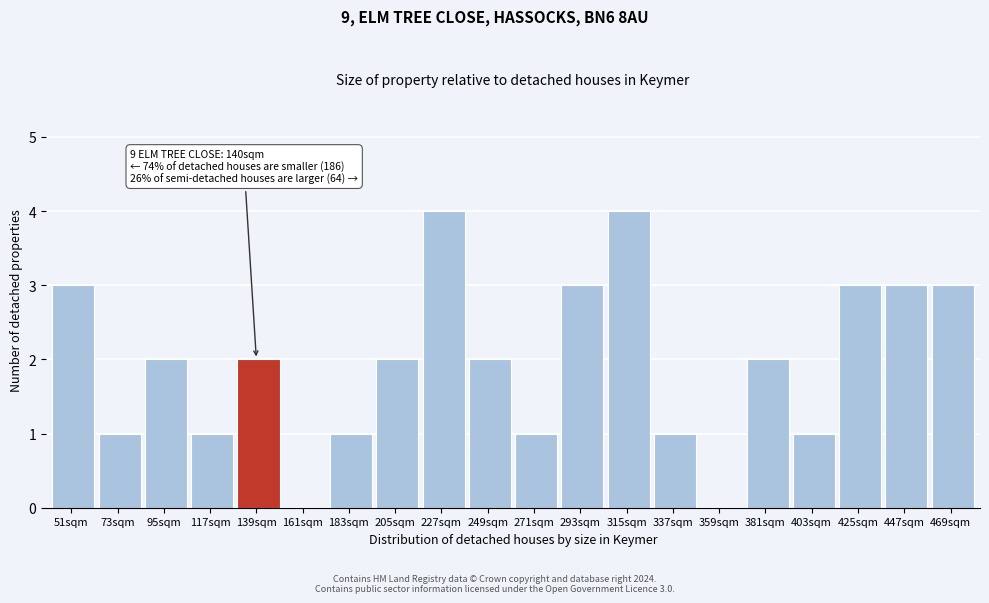

Reading left to right, what are all the values shown in this chart?

51sqm=3	73sqm=1	95sqm=2	117sqm=1	139sqm=2	161sqm=0	183sqm=1	205sqm=2	227sqm=4	249sqm=2	271sqm=1	293sqm=3	315sqm=4	337sqm=1	359sqm=0	381sqm=2	403sqm=1	425sqm=3	447sqm=3	469sqm=3